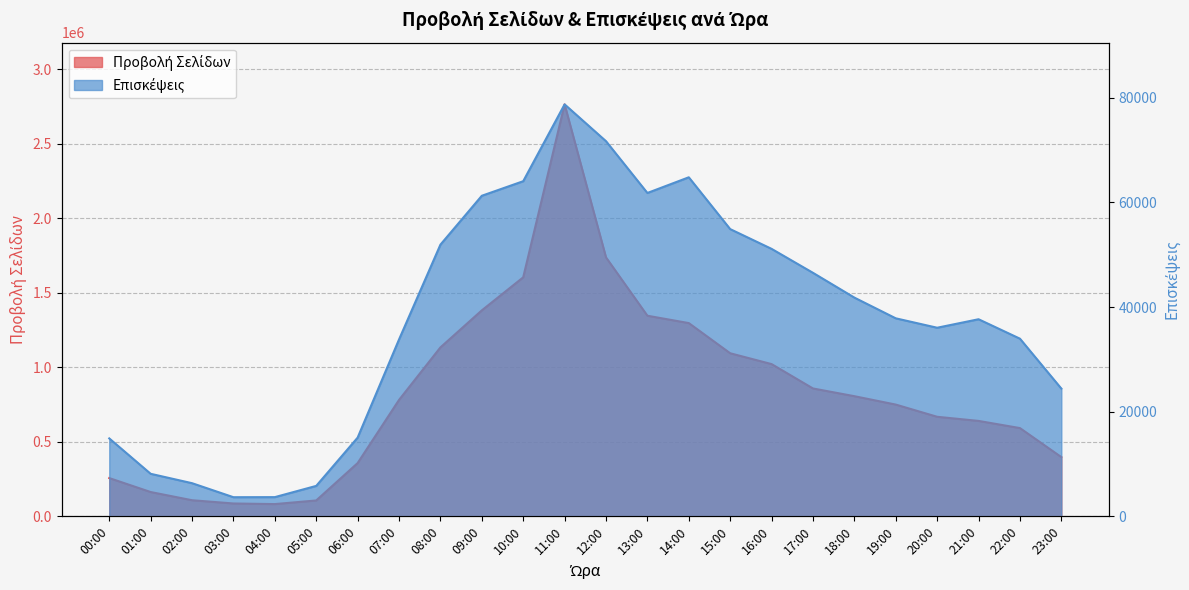

List the labels in order of Προβολή Σελίδων value, largest first.

11:00, 12:00, 10:00, 09:00, 13:00, 14:00, 08:00, 15:00, 16:00, 17:00, 18:00, 07:00, 19:00, 20:00, 21:00, 22:00, 23:00, 06:00, 00:00, 01:00, 02:00, 05:00, 03:00, 04:00